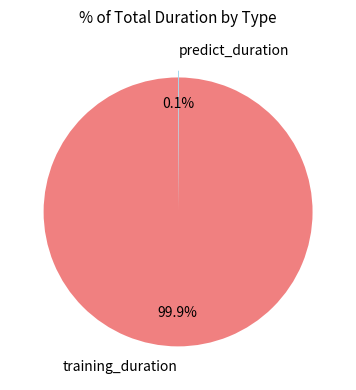

What percentage is NOT represented by training_duration?

0.1%